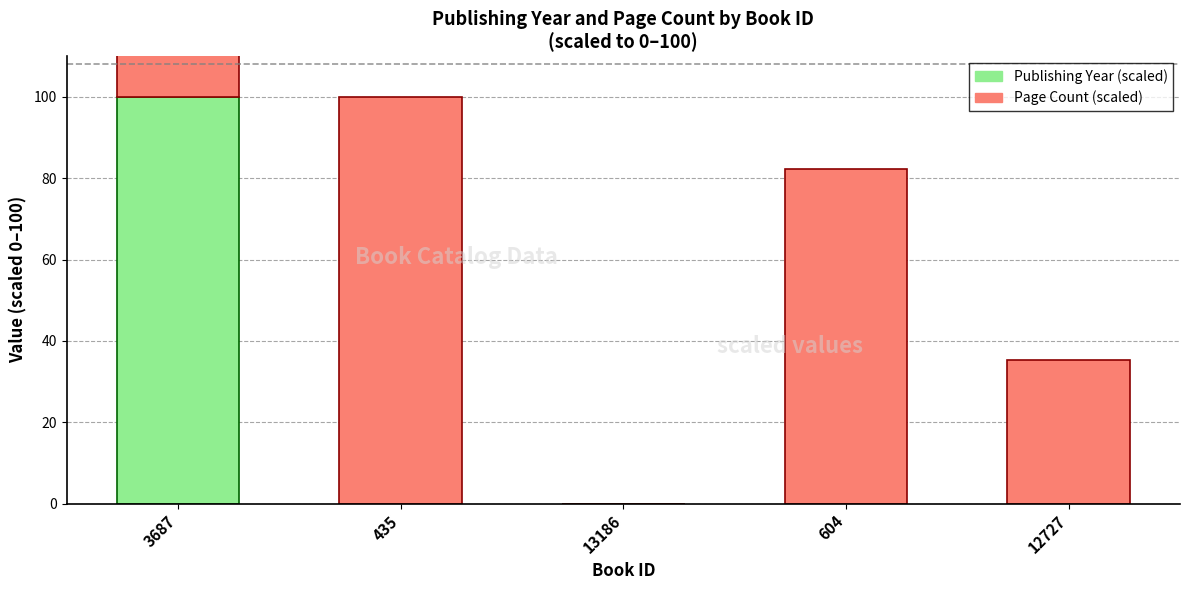

Rank the series by their maximum value, from lowest to highest.

Publishing Year (scaled), Page Count (scaled)